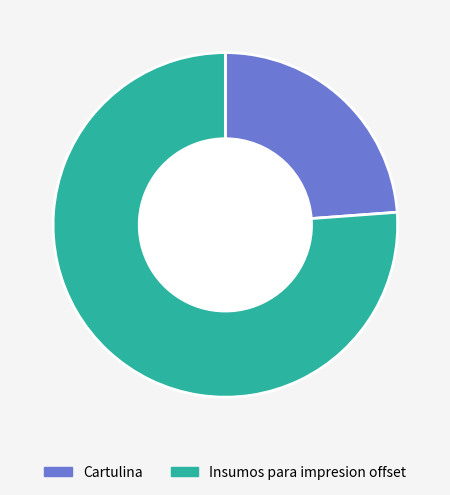

What is the smallest slice in the pie chart?

Cartulina